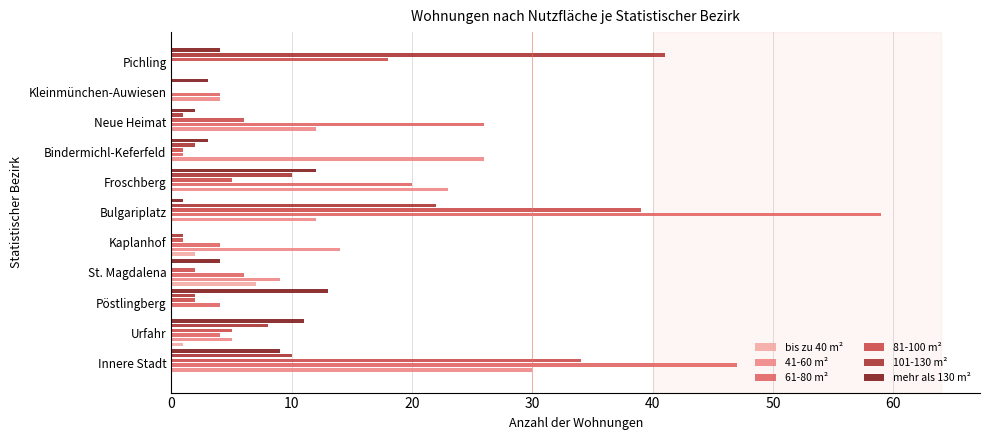

At how many categories does at least one series exceed 2?

11